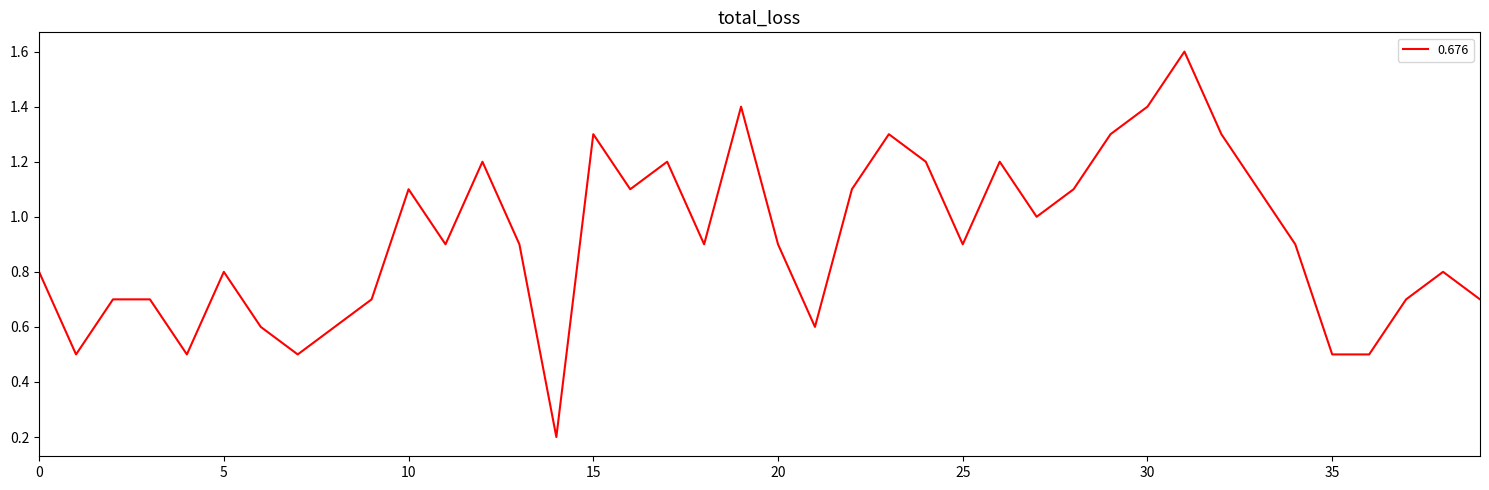

Reading left to right, what are all the values shown in this chart?

0.8	0.5	0.7	0.7	0.5	0.8	0.6	0.5	0.6	0.7	1.1	0.9	1.2	0.9	0.2	1.3	1.1	1.2	0.9	1.4	0.9	0.6	1.1	1.3	1.2	0.9	1.2	1.0	1.1	1.3	1.4	1.6	1.3	1.1	0.9	0.5	0.5	0.7	0.8	0.7